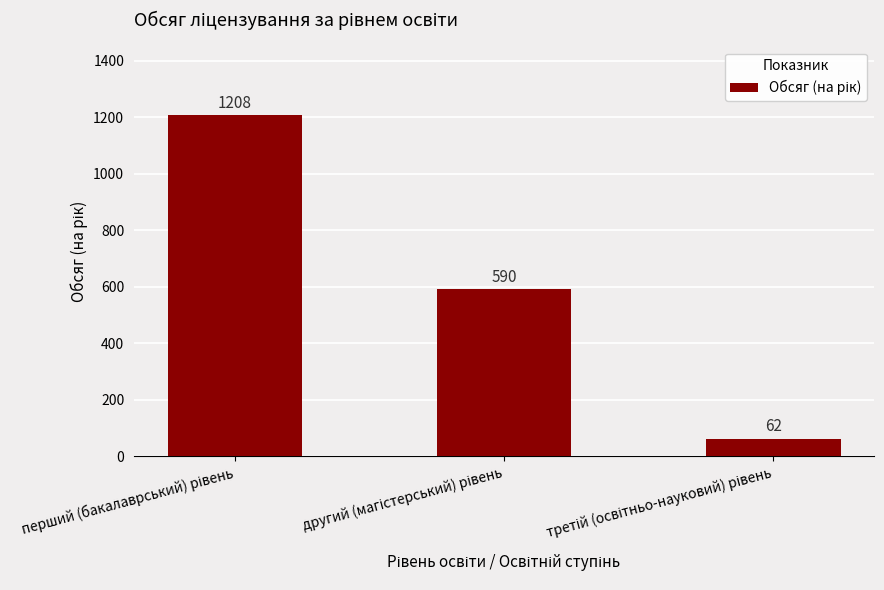

Count the values in the range 62 to 1208.

3